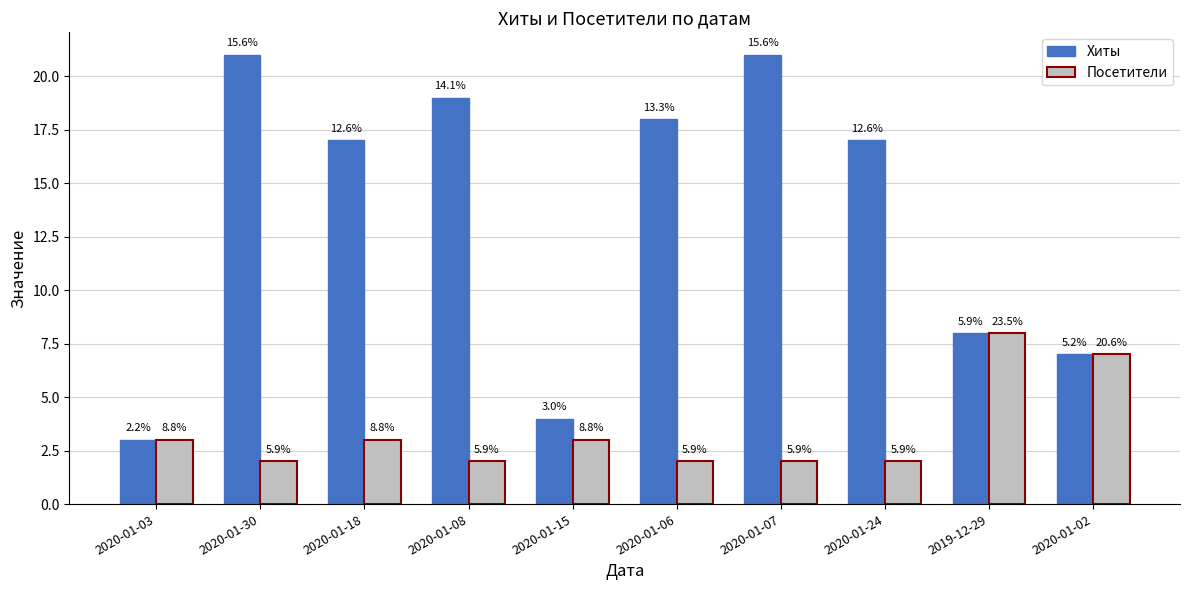

What is the difference between the Хиты values at 2020-01-06 and 2020-01-03?

15